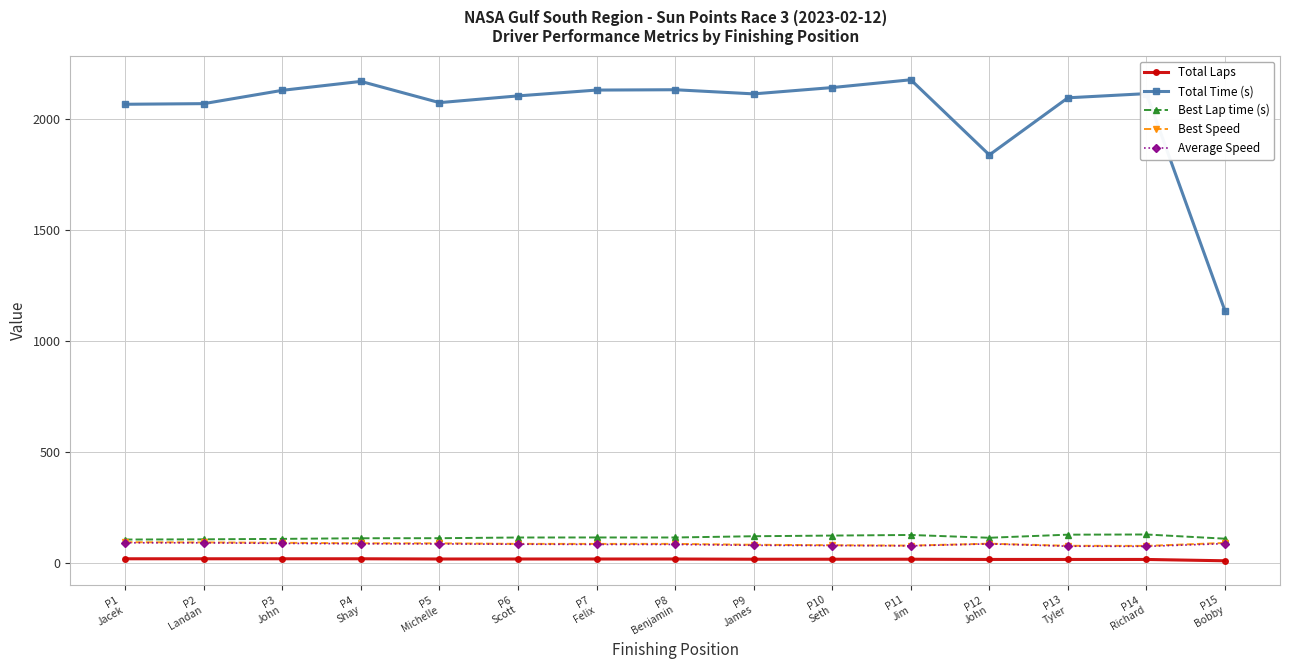

True or false: Best Lap time (s) has a value of 114.8 at P6
Scott.

True